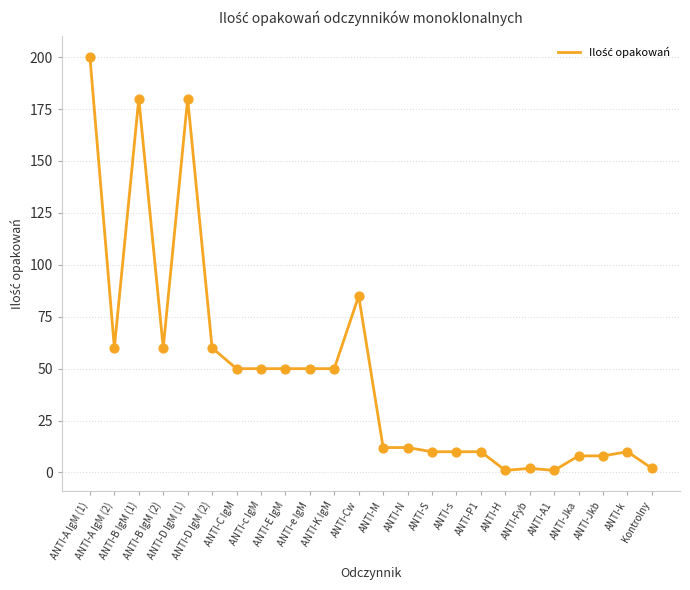

Between ANTI-C IgM and ANTI-Jkb, which is larger?

ANTI-C IgM